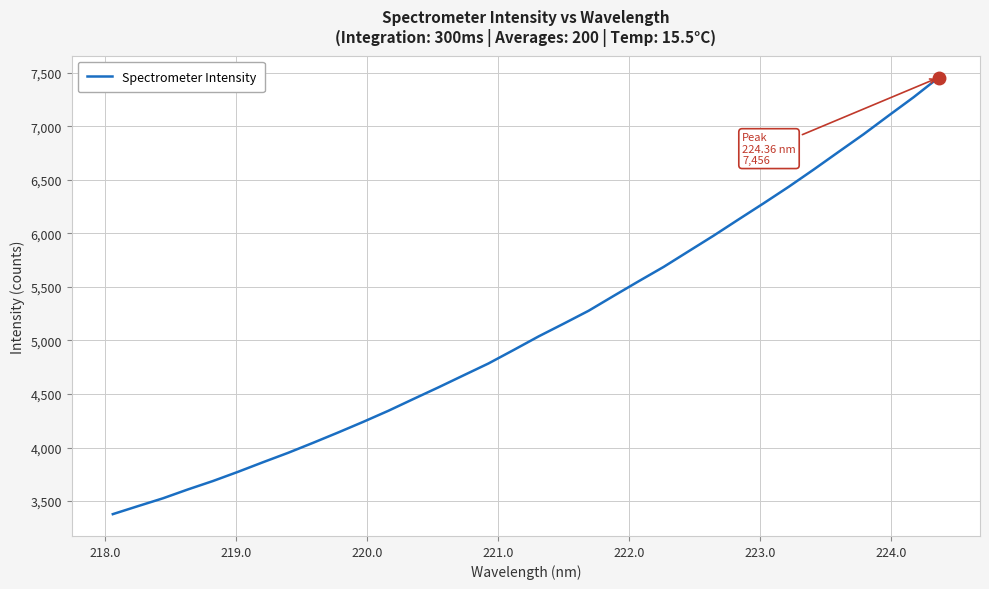

What is the greatest value displayed?

7455.5